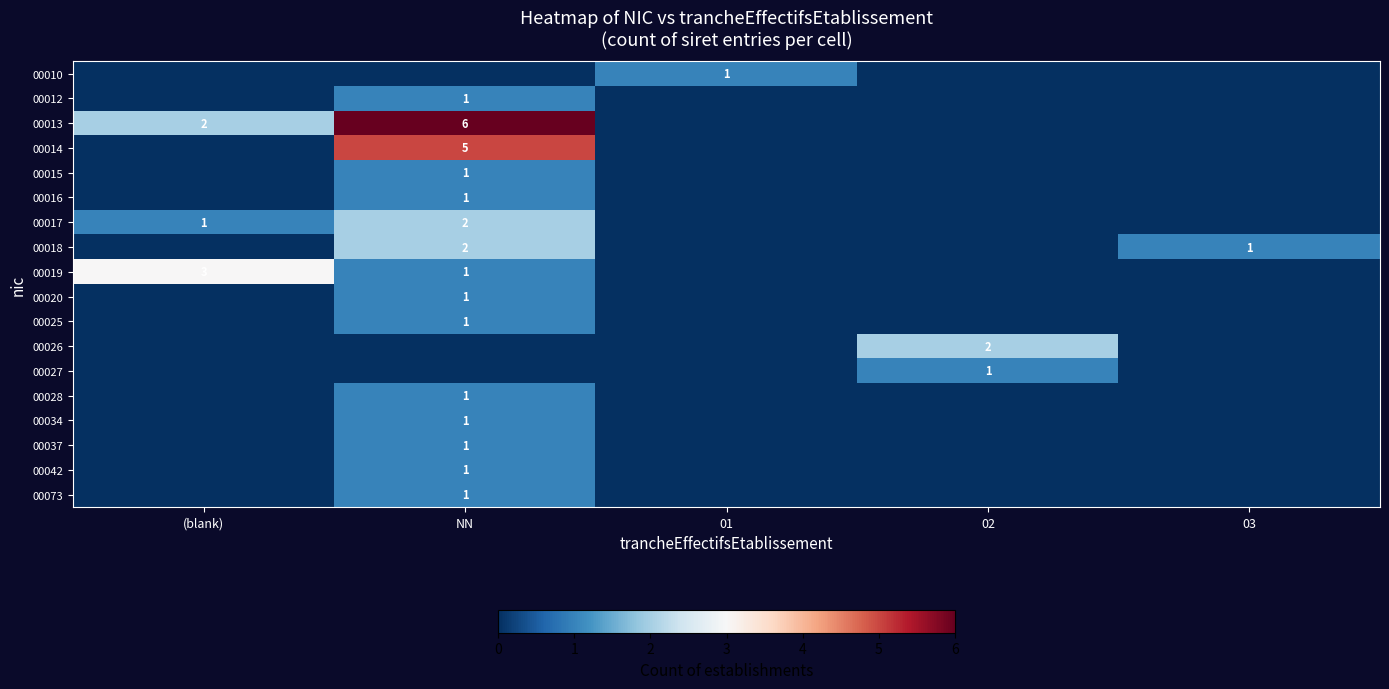

Is it true that 00020 equals 1 at NN?

True